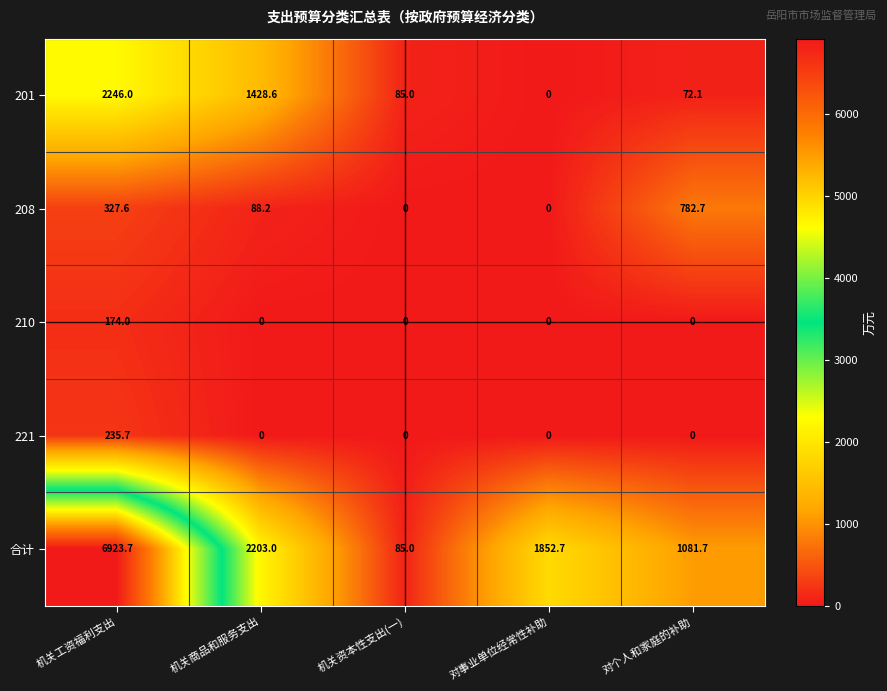

Rank the series by their maximum value, from highest to lowest.

合计, 201, 208, 221, 210